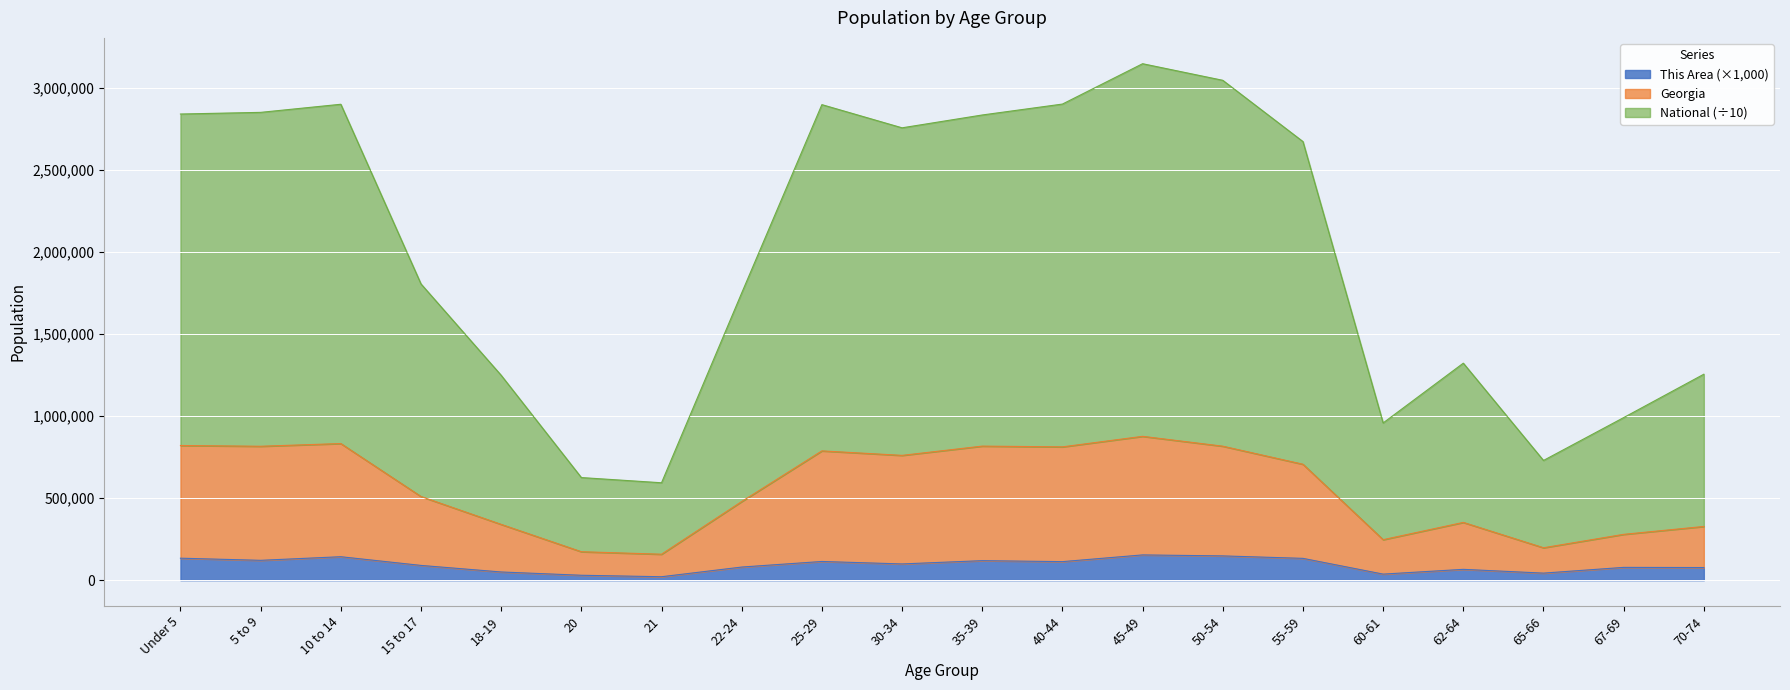

True or false: This Area has a value of 41706.5 at 55-59.

False